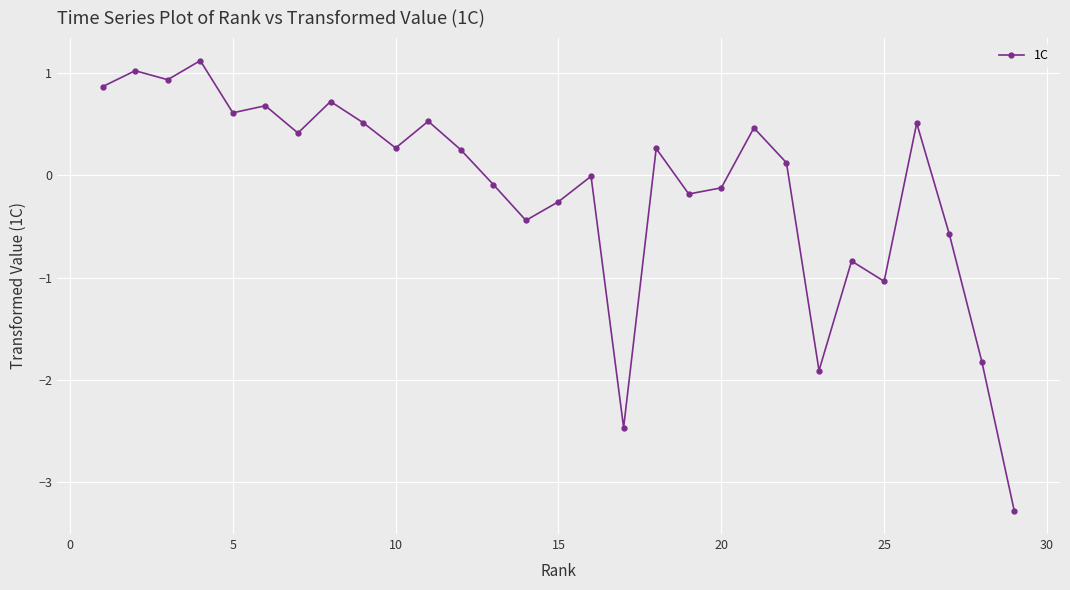

How many interior local peaks (higher than both neighbors) does the data have?

10